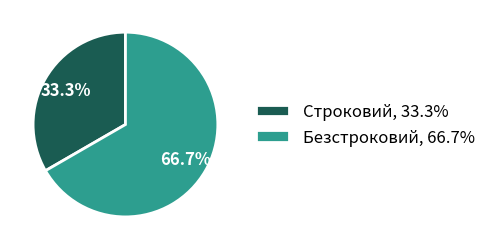

The Безстроковий slice represents 59% of the pie. True or false?

False